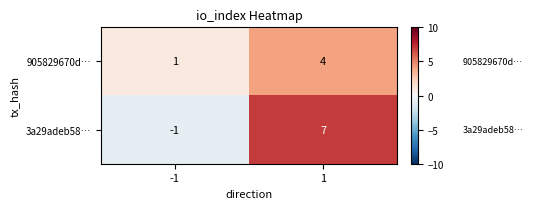

Is it true that 3a29adeb58… equals 0 at -1?

False